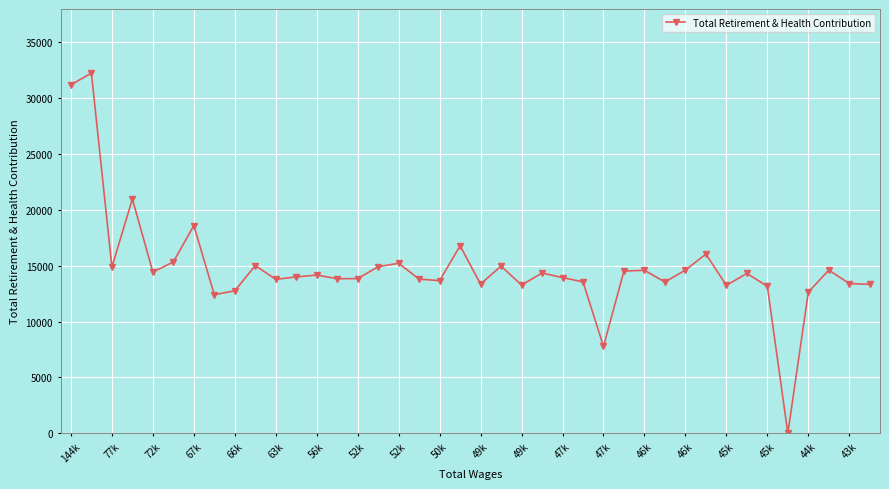

What is the difference between the second highest and second lowest values?

23420